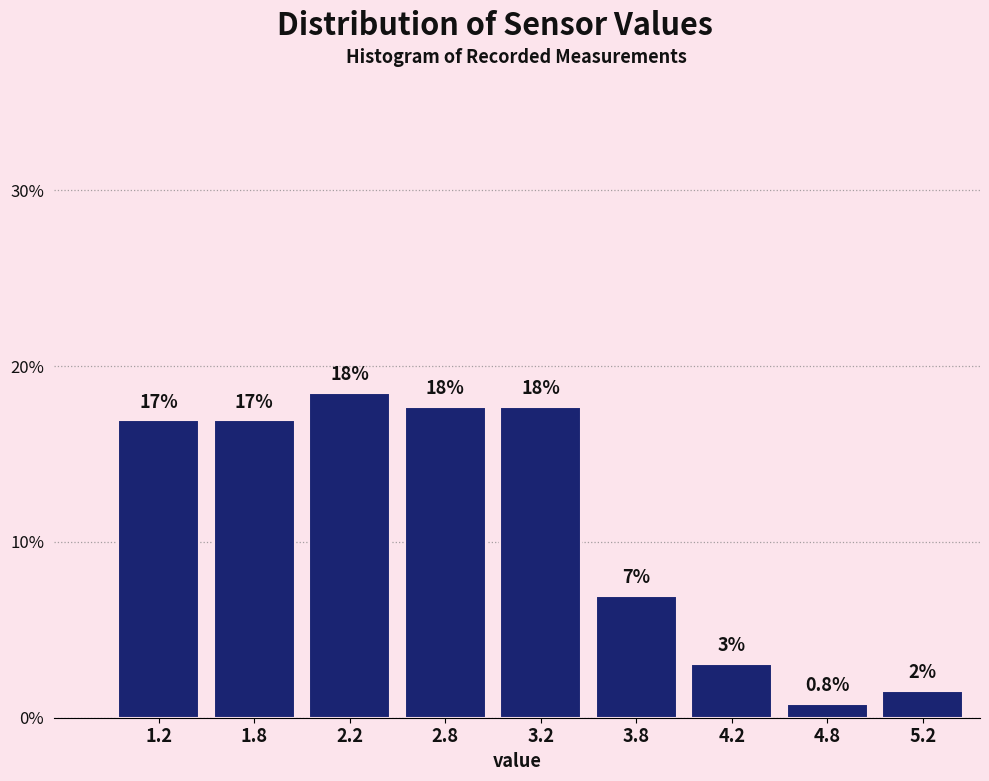

How many bars are there in total?

9